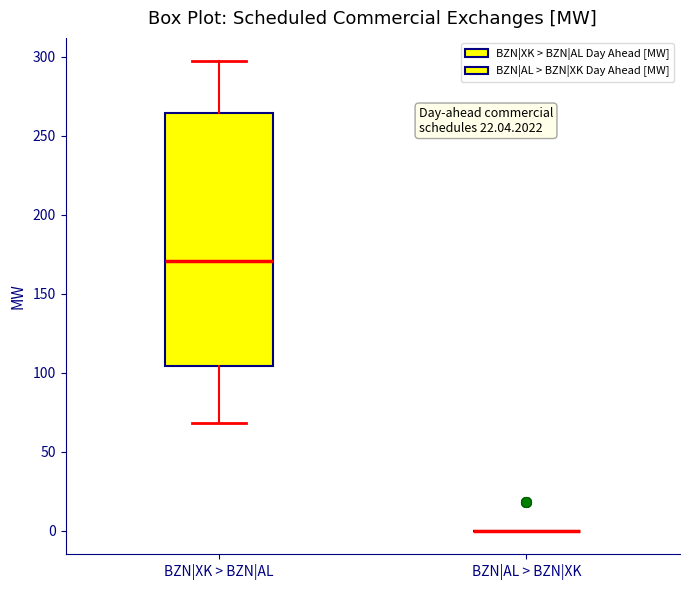

Reading left to right, read every box against the y-axis: the position of its median line, the range the box covers, and the ends of its whiskers. The values are not printed on the chart, so give them approximately, as read against the axis.

BZN|XK > BZN|AL: median 170, box 105 to 265, whiskers 70 to 295
BZN|AL > BZN|XK: box collapsed to a line at 0, whiskers 0 to 0